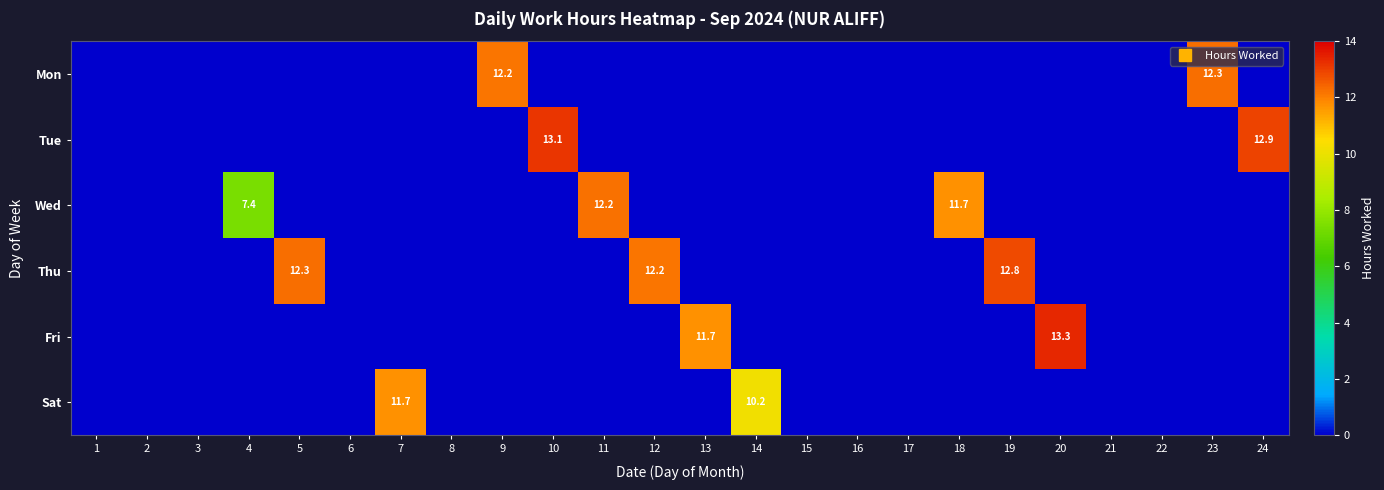

Which series changed the most between 19 and 23?

Thu